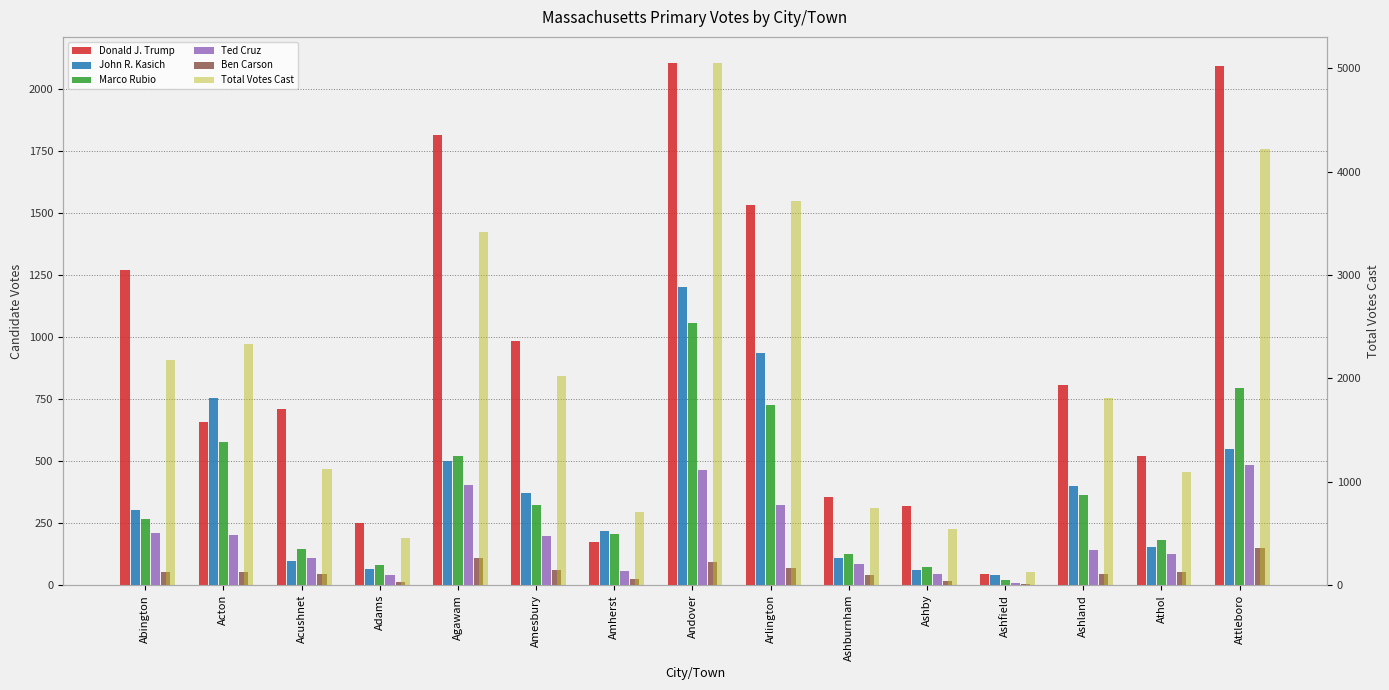

Reading right to left, what are all the values shown in this chart?

Donald J. Trump: 2090	522	808	44	320	357	1532	2103	175	982	1814	249	710	656	1268
John R. Kasich: 549	155	400	41	61	111	937	1201	220	371	499	64	99	754	303
Marco Rubio: 794	182	365	23	72	125	725	1057	206	324	522	80	146	578	268
Ted Cruz: 486	125	140	10	46	84	322	466	59	199	402	43	108	203	211
Ben Carson: 151	53	45	6	19	42	71	95	24	62	108	11	47	54	53
Total Votes Cast: 4217	1099	1813	129	543	750	3721	5051	707	2024	3418	454	1127	2336	2174